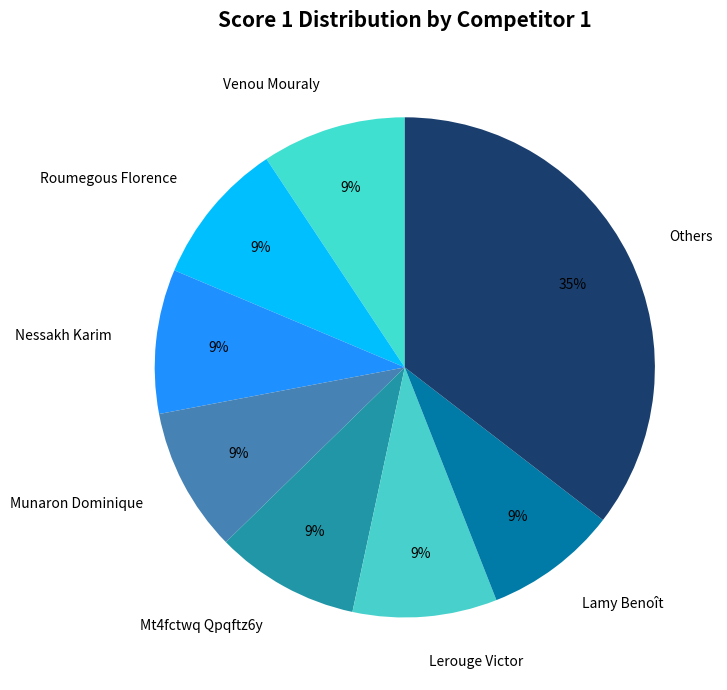

Is Lamy Benoît the majority of the pie?

No